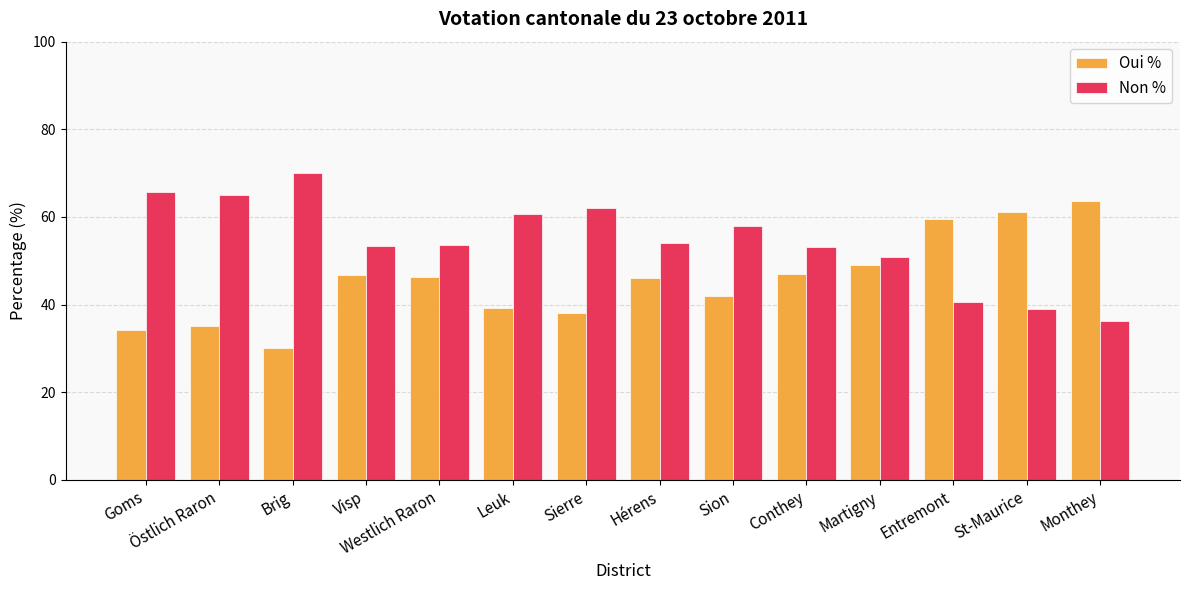

Are the bars horizontal?

No